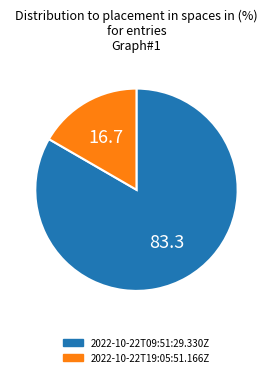

Which category has the biggest portion of the pie?

2022-10-22T09:51:29.330Z